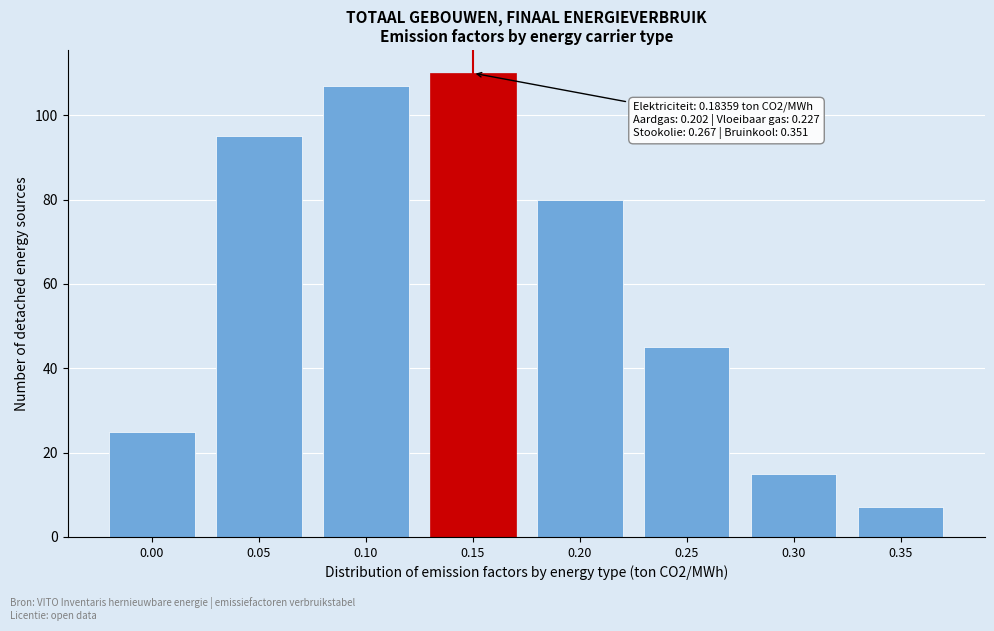

Reading left to right, transcribe all the data shown in this chart.

25	95	107	110	80	45	15	7